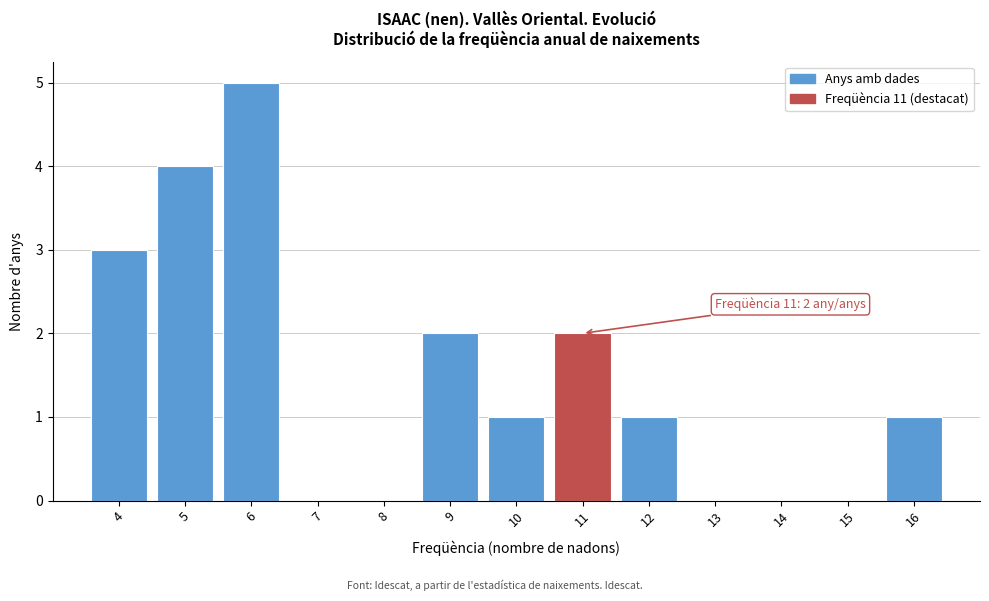

Over which range of the x-axis is the bar tallest?

5.5 to 6.5